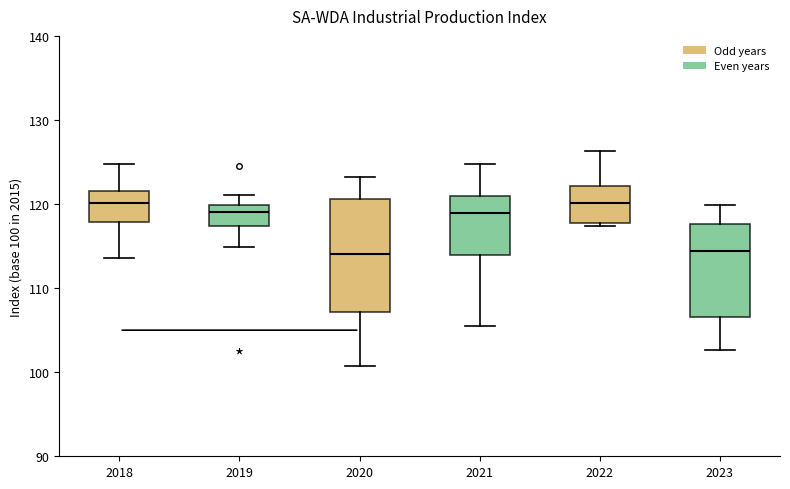

Where does the lower whisker of the box at x = 2018 end on the y-axis? The values are not printed on the chart, so give them approximately, as read against the axis.

114